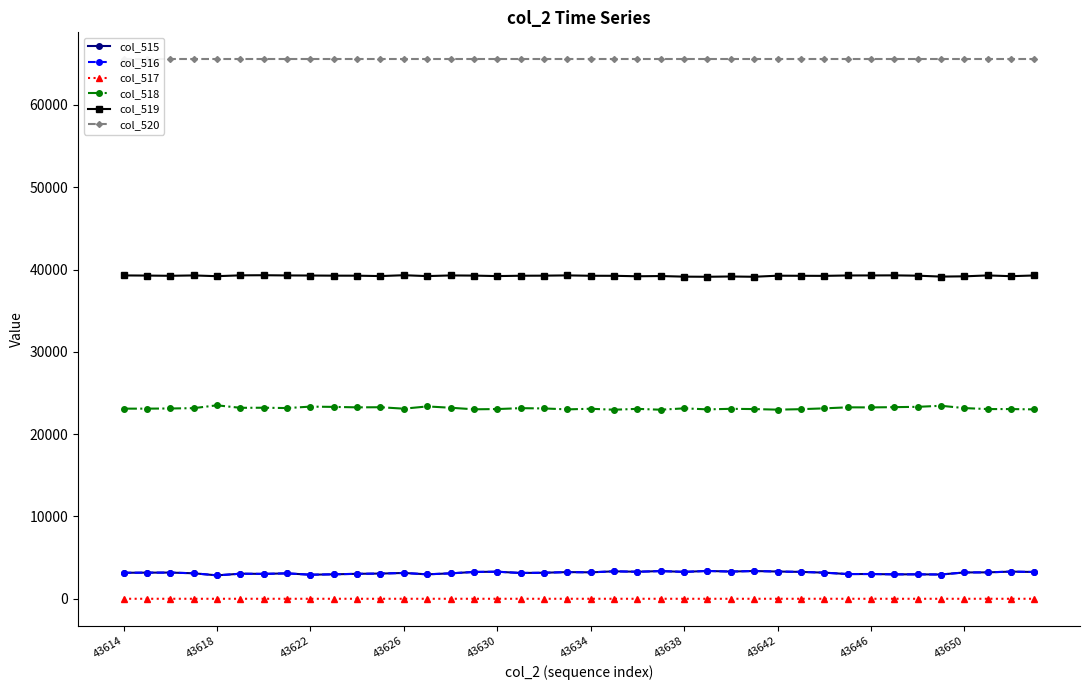

Is it true that col_516 equals 3209 at 37?

True